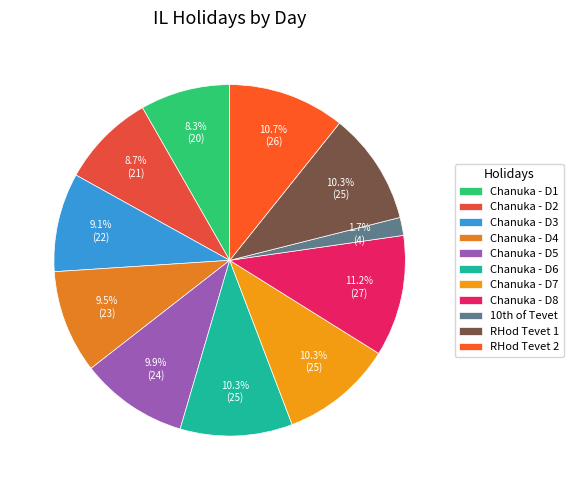

Which has a higher value, Chanuka - D6 or Chanuka - D5?

Chanuka - D6